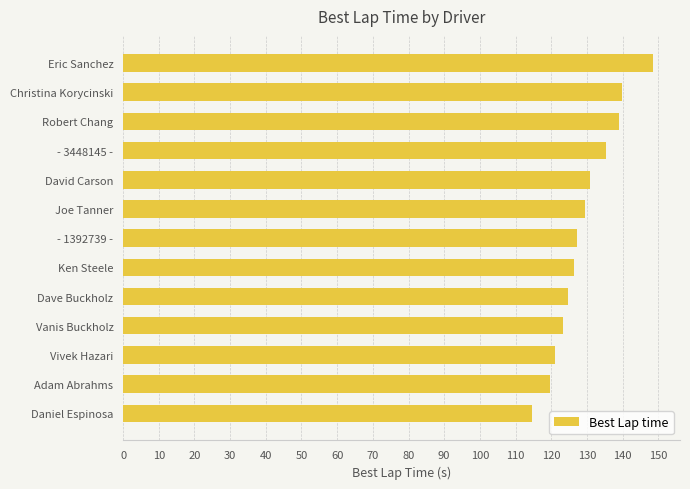

What is the difference between the second highest and minimum values?

25.2